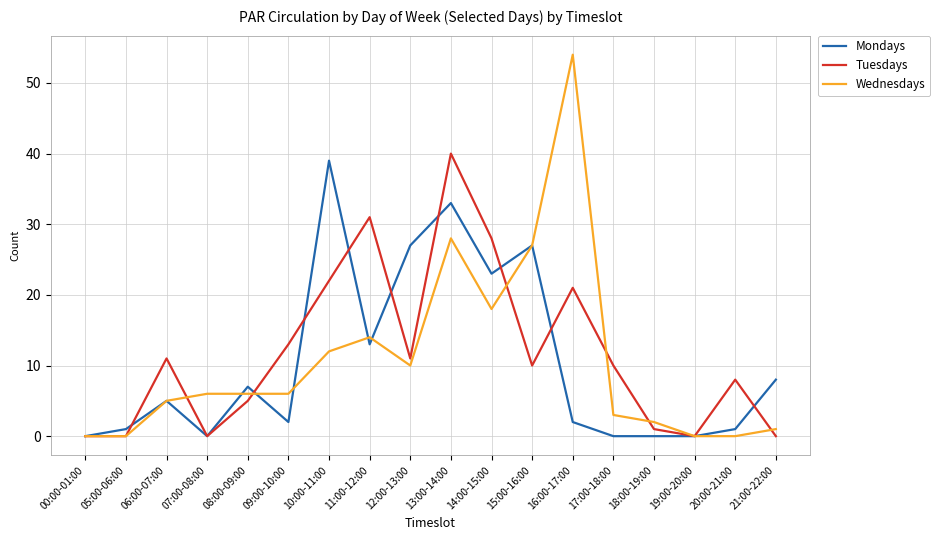

What position from the right is 15:00-16:00?

7